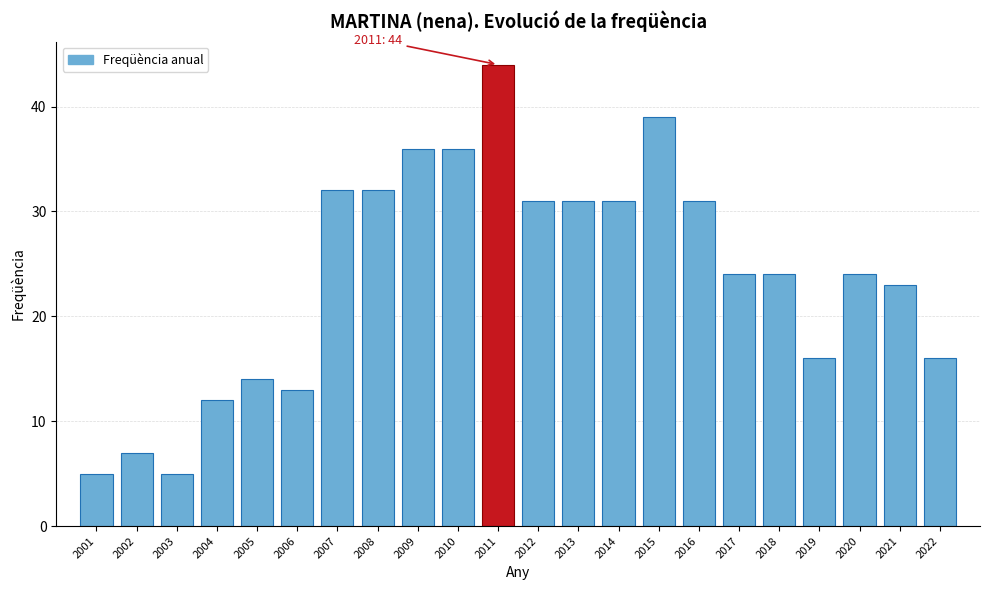

Reading left to right, extract all data points from this chart.

2001=5	2002=7	2003=5	2004=12	2005=14	2006=13	2007=32	2008=32	2009=36	2010=36	2011=44	2012=31	2013=31	2014=31	2015=39	2016=31	2017=24	2018=24	2019=16	2020=24	2021=23	2022=16